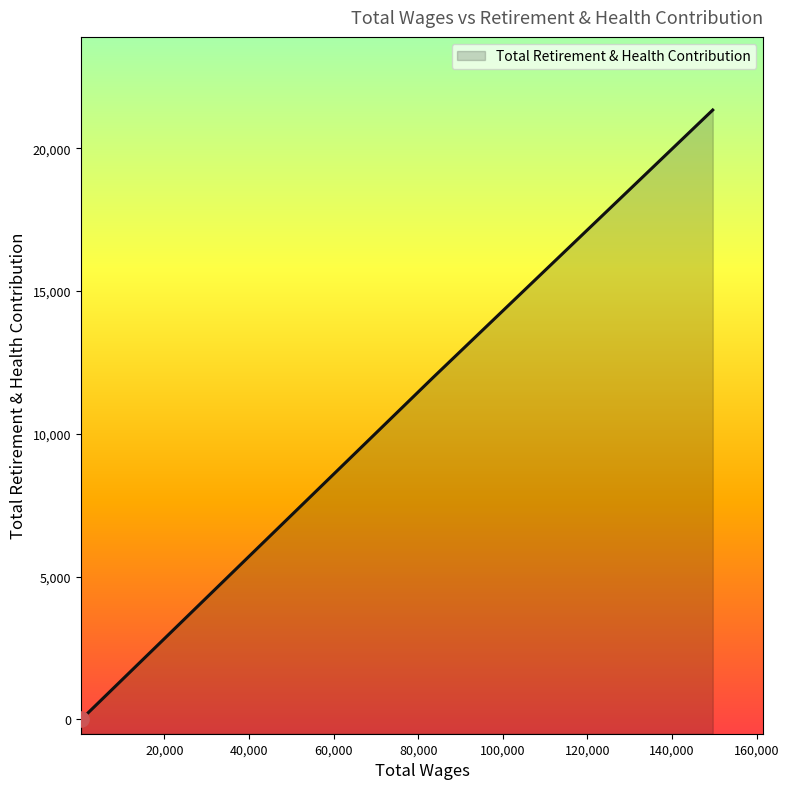

Which has a higher value, 300.0 or 83659.0?

83659.0